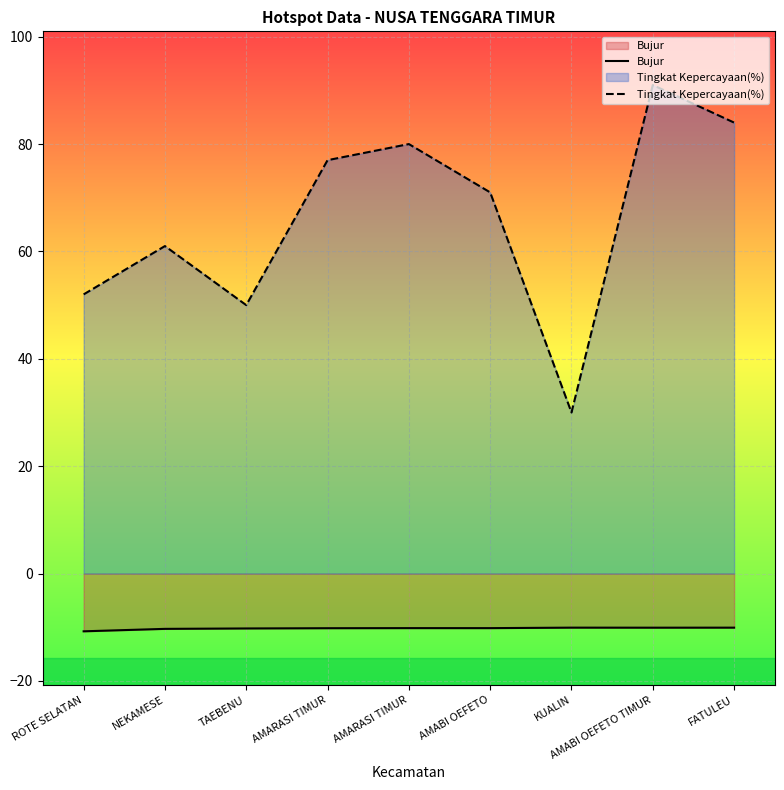

What is the difference between the second highest and minimum values in the Bujur series?

0.7